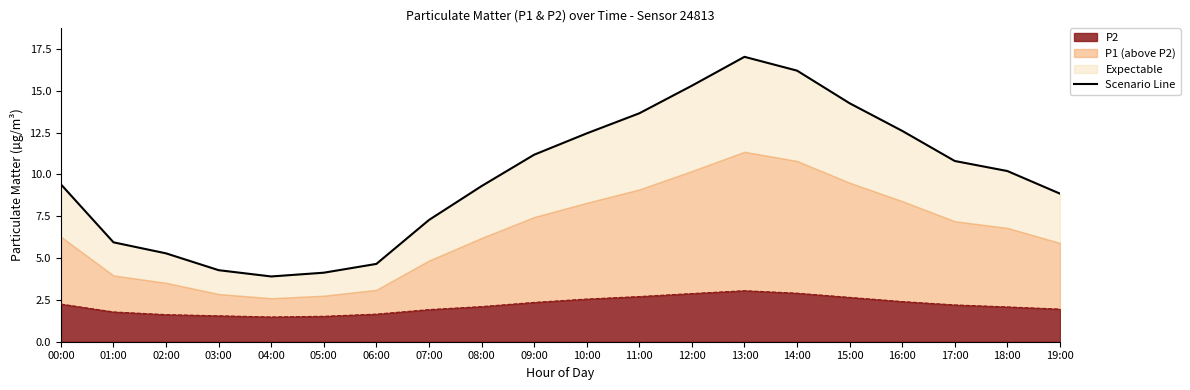

Reading left to right, extract all data points from this chart.

00:00=9.4	01:00=5.9	02:00=5.3	03:00=4.3	04:00=3.9	05:00=4.1	06:00=4.7	07:00=7.3	08:00=9.3	09:00=11.2	10:00=12.5	11:00=13.6	12:00=15.3	13:00=17.0	14:00=16.2	15:00=14.2	16:00=12.6	17:00=10.8	18:00=10.2	19:00=8.9